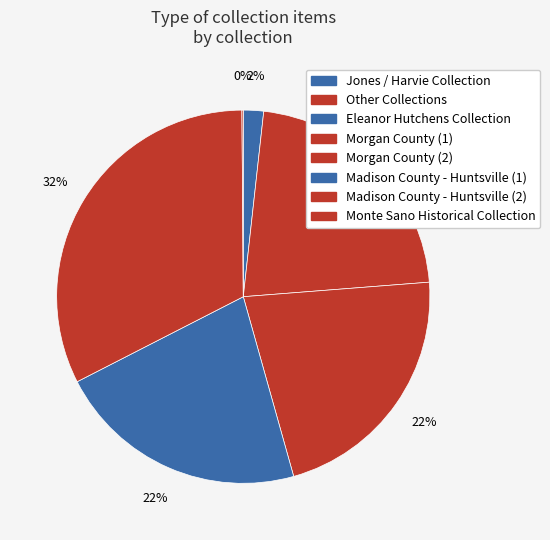

Count the number of slices in the pie.

6